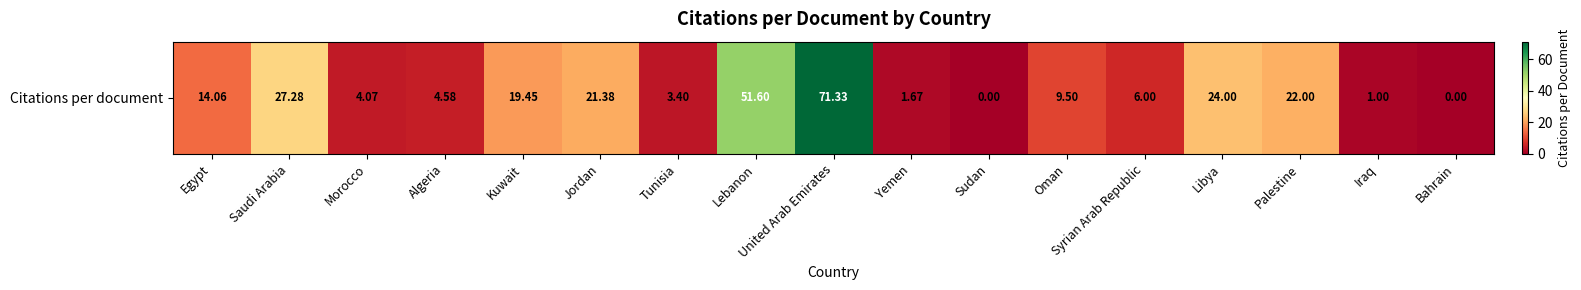

Where does the data first go above 9?

Egypt